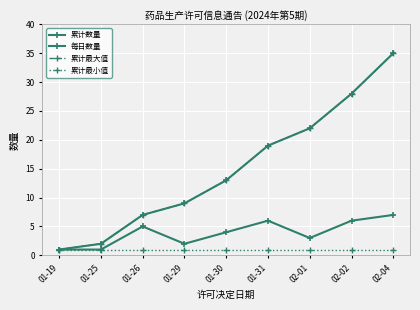

Does the chart have visible grid lines?

Yes